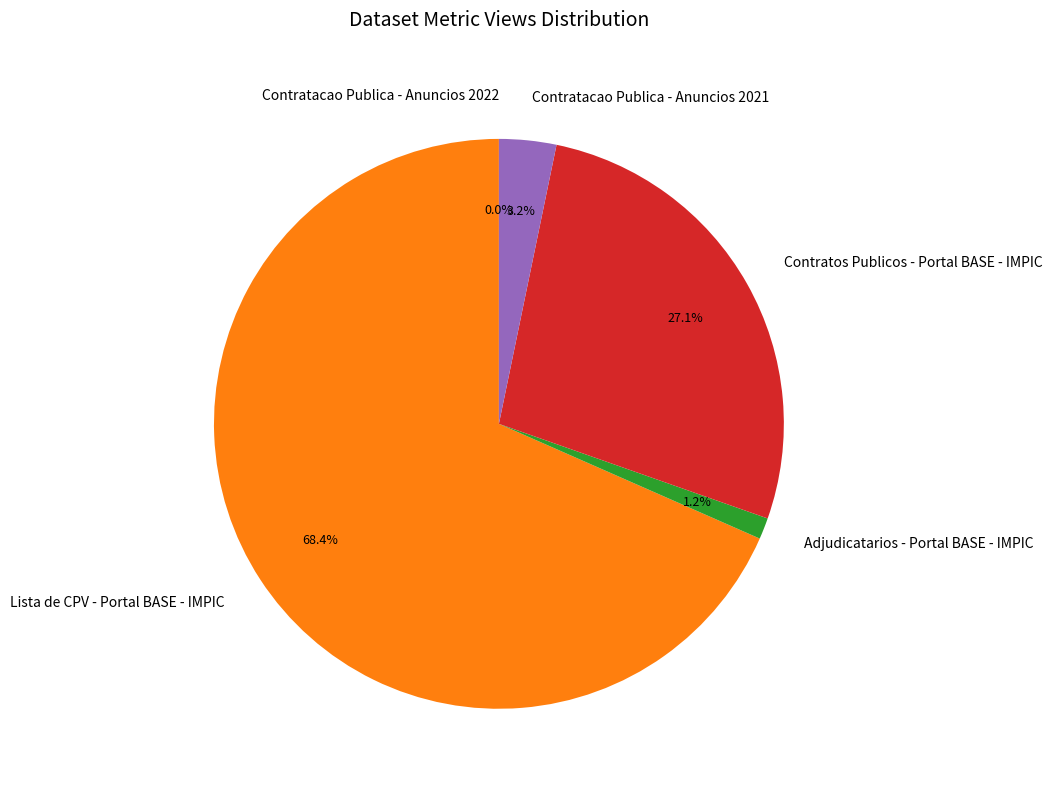

Does Lista de CPV - Portal BASE - IMPIC account for over 50% of the chart?

Yes